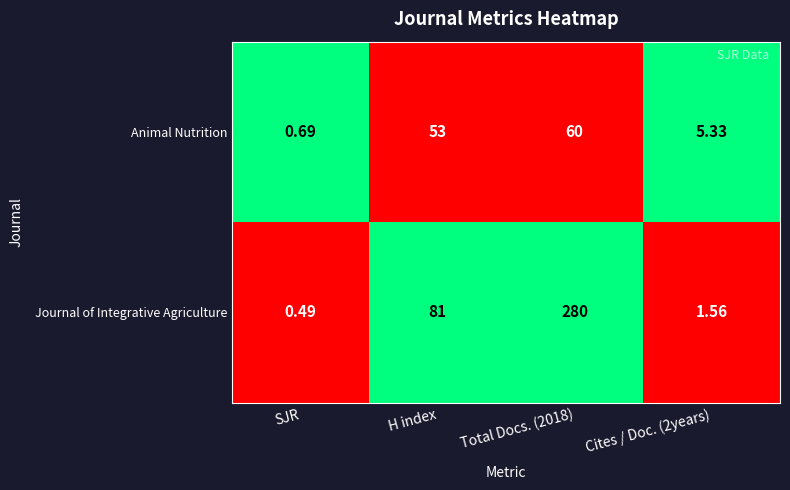

List the series in order of their overall mean, highest first.

Journal of Integrative Agriculture, Animal Nutrition